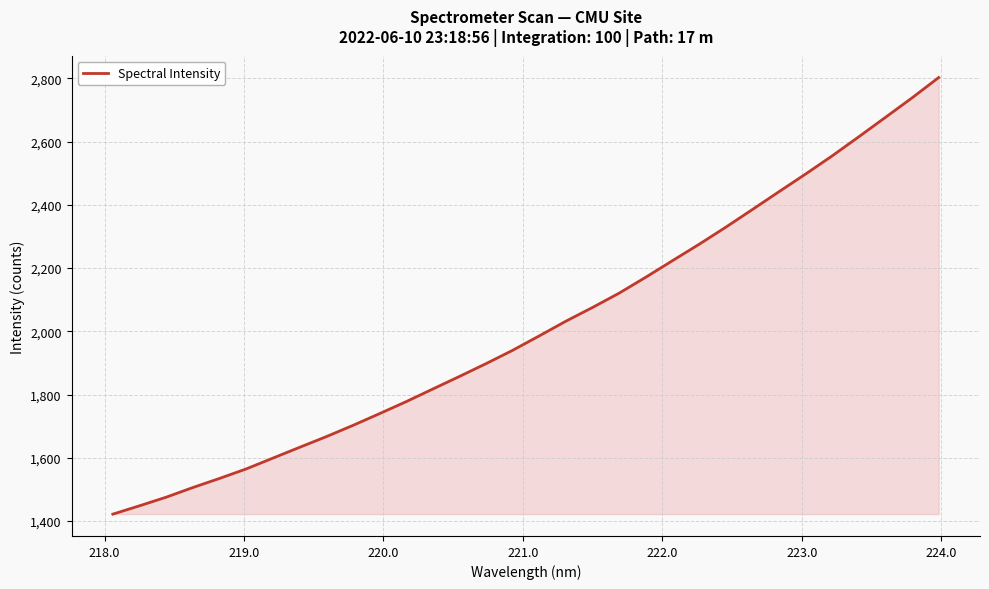

Count the number of values greater than 1985.

16